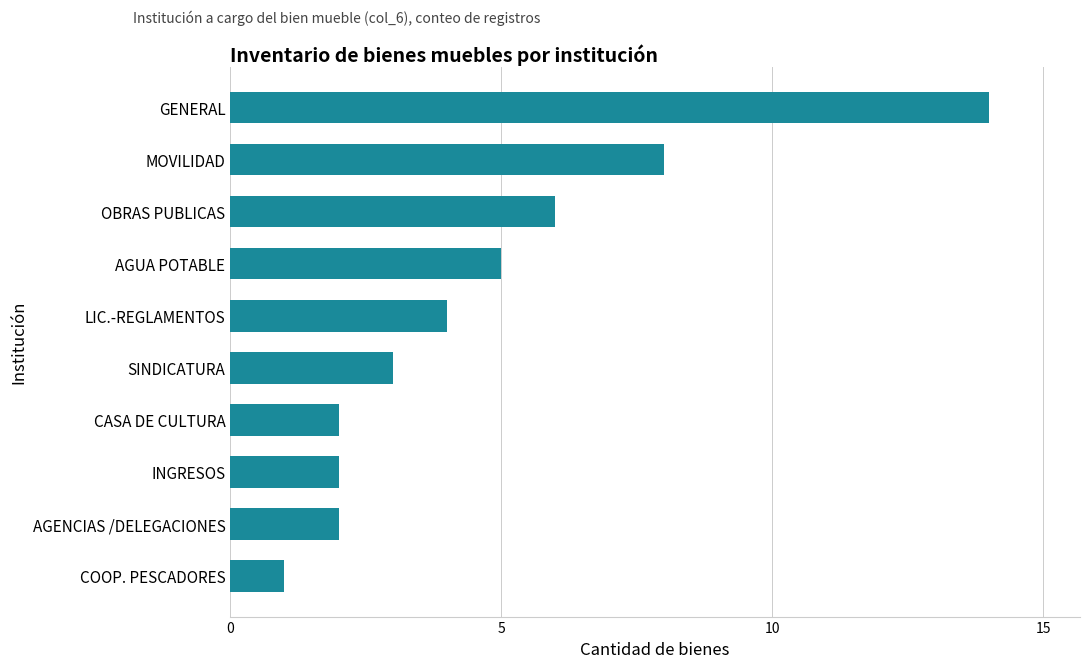

What is the sum of all values?

47